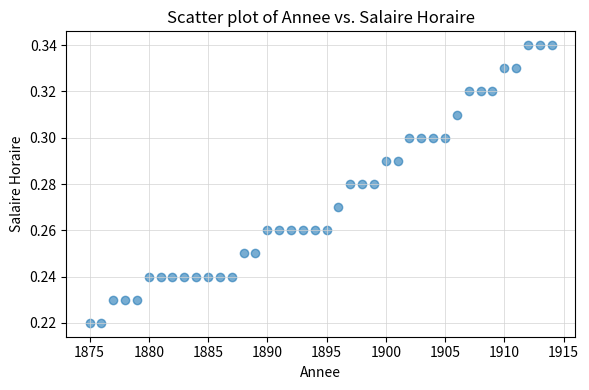

What is the range of X values (max minus min)?

39.0